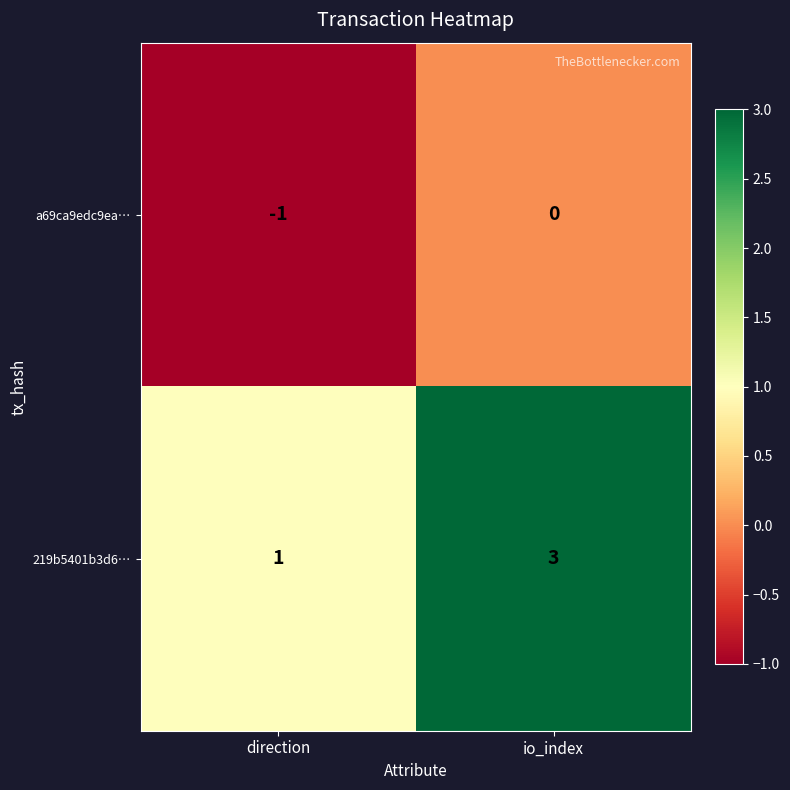

Reading right to left, what are all the values shown in this chart?

a69ca9edc9ea…: io_index=0	direction=-1
219b5401b3d6…: io_index=3	direction=1